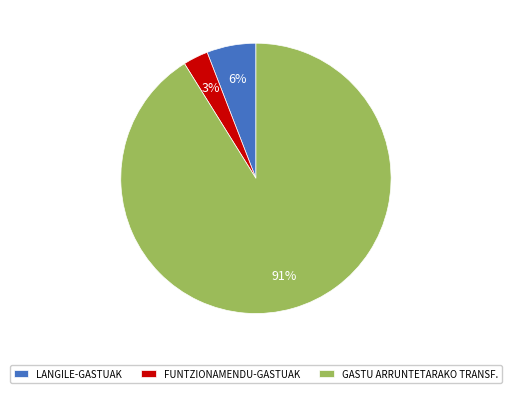

How many slices are in this pie chart?

3